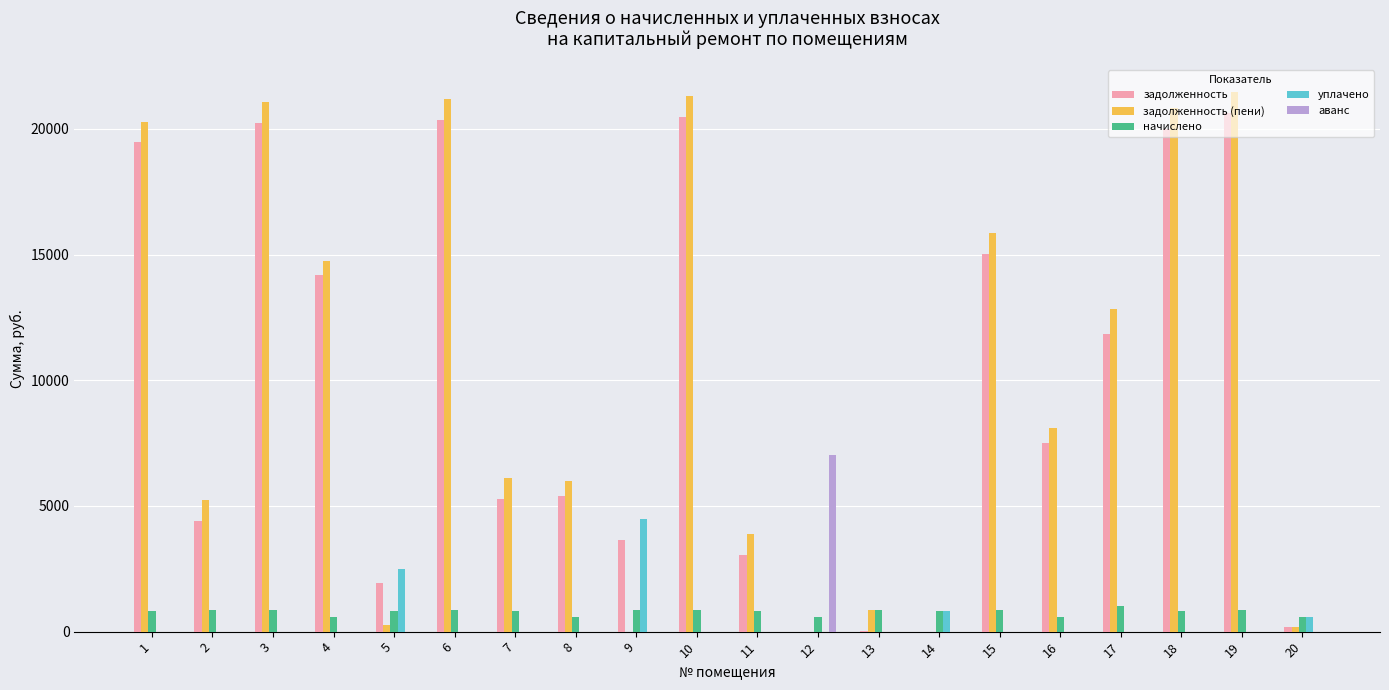

At which label does задолженность first exceed 7523?

1